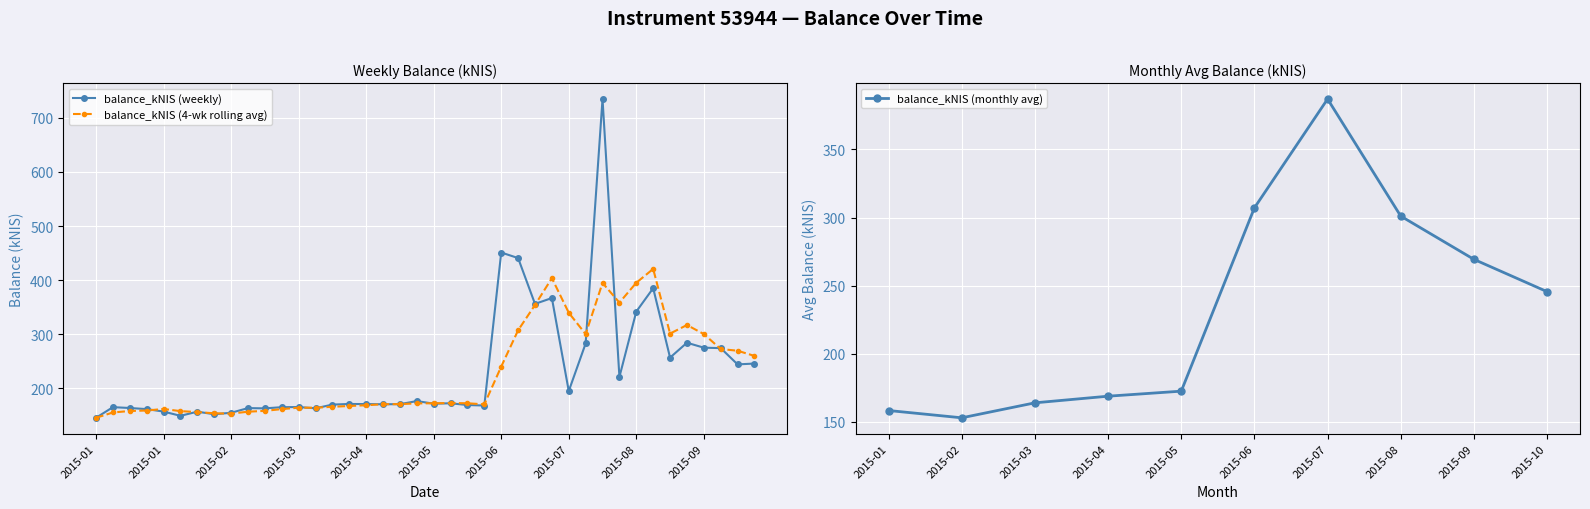

What is the value of the balance_kNIS (monthly avg) point at the 5th from the left?

172.6